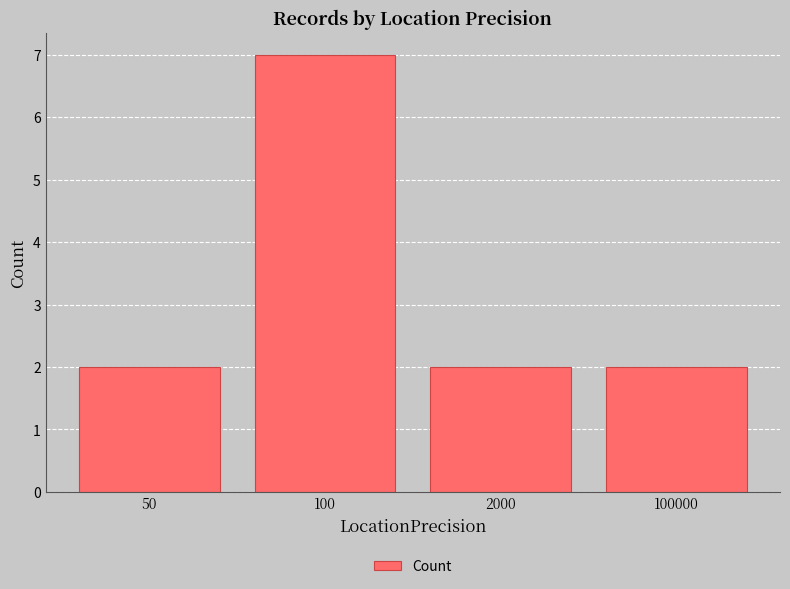

What is the average value?

3